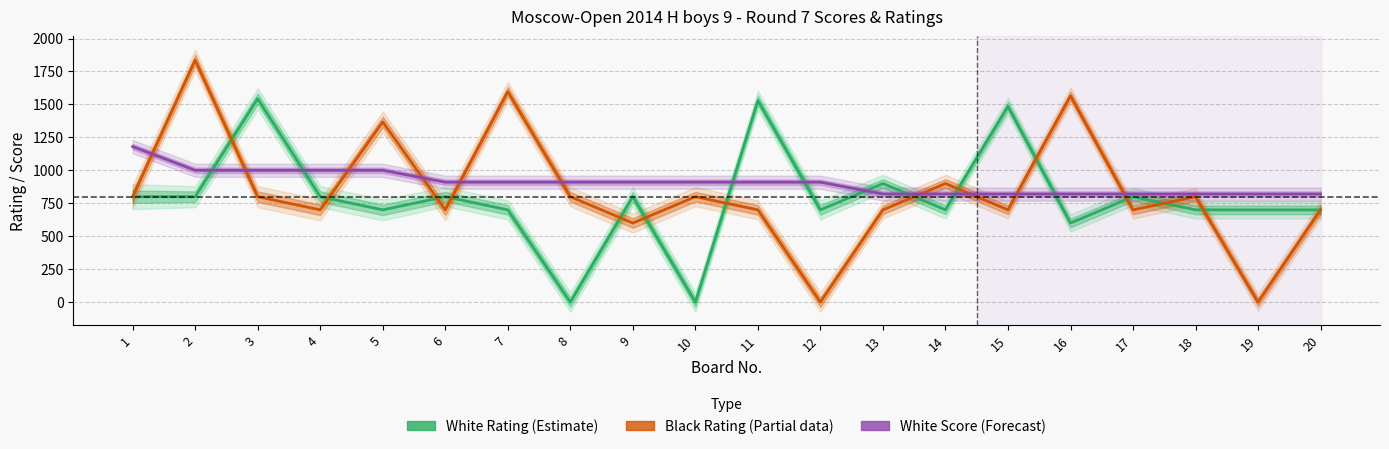

Where is White Score (Forecast) nearest to the value 1000?

2